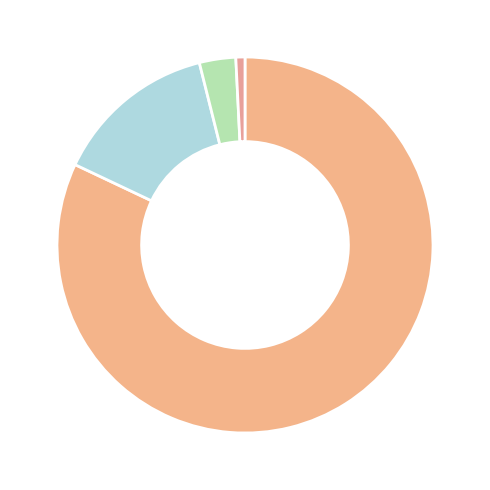

Which slice represents more than half of the pie?

O